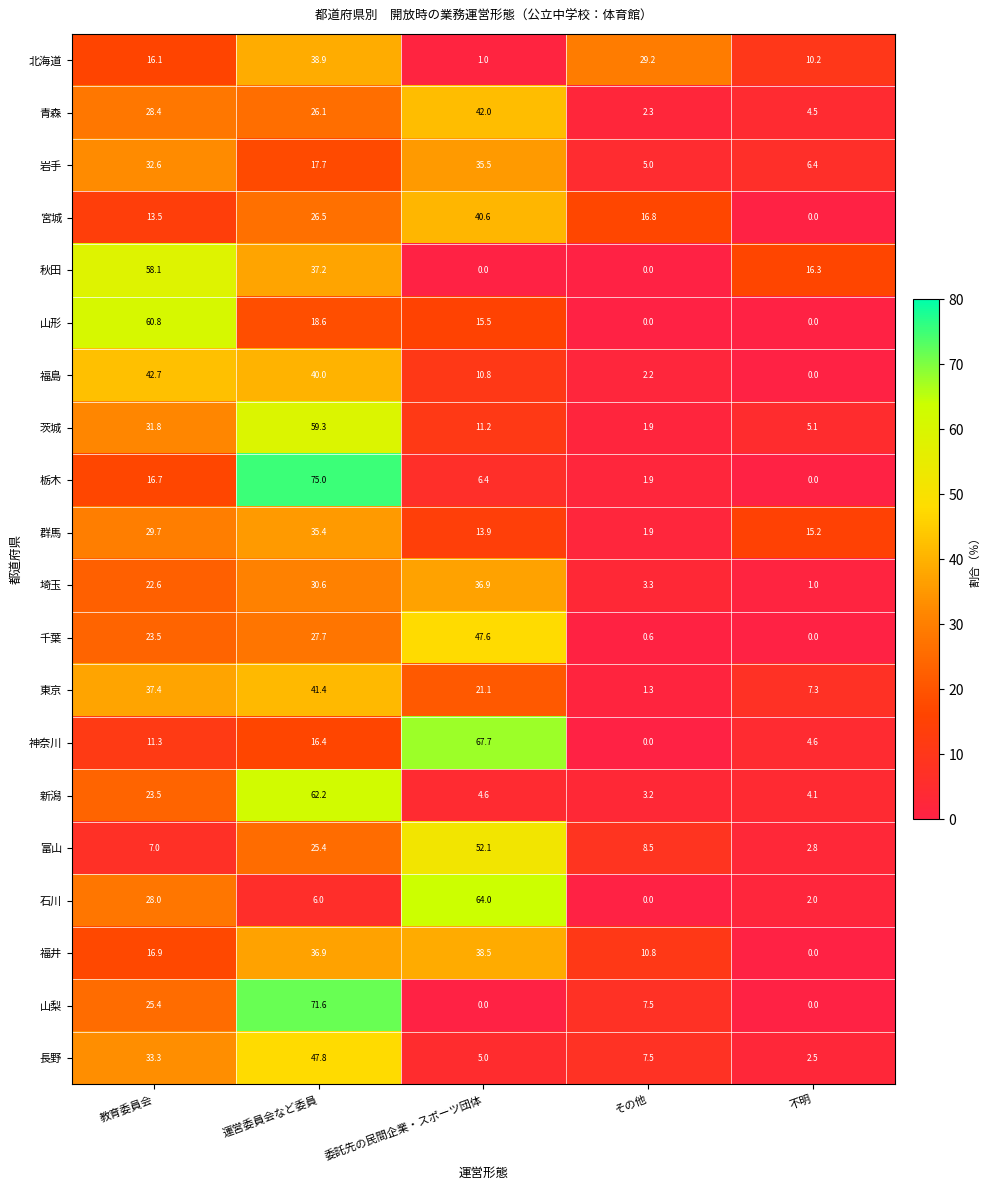

How many categories are shown in the chart?

5